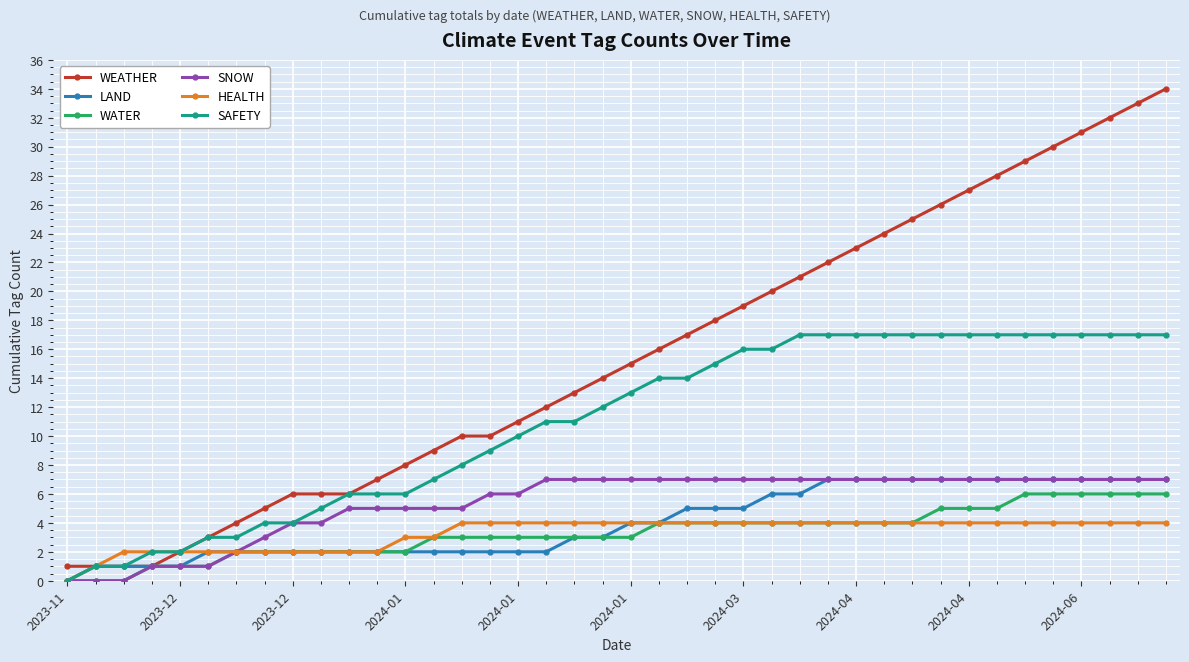

Which series has the widest spread of values?

WEATHER